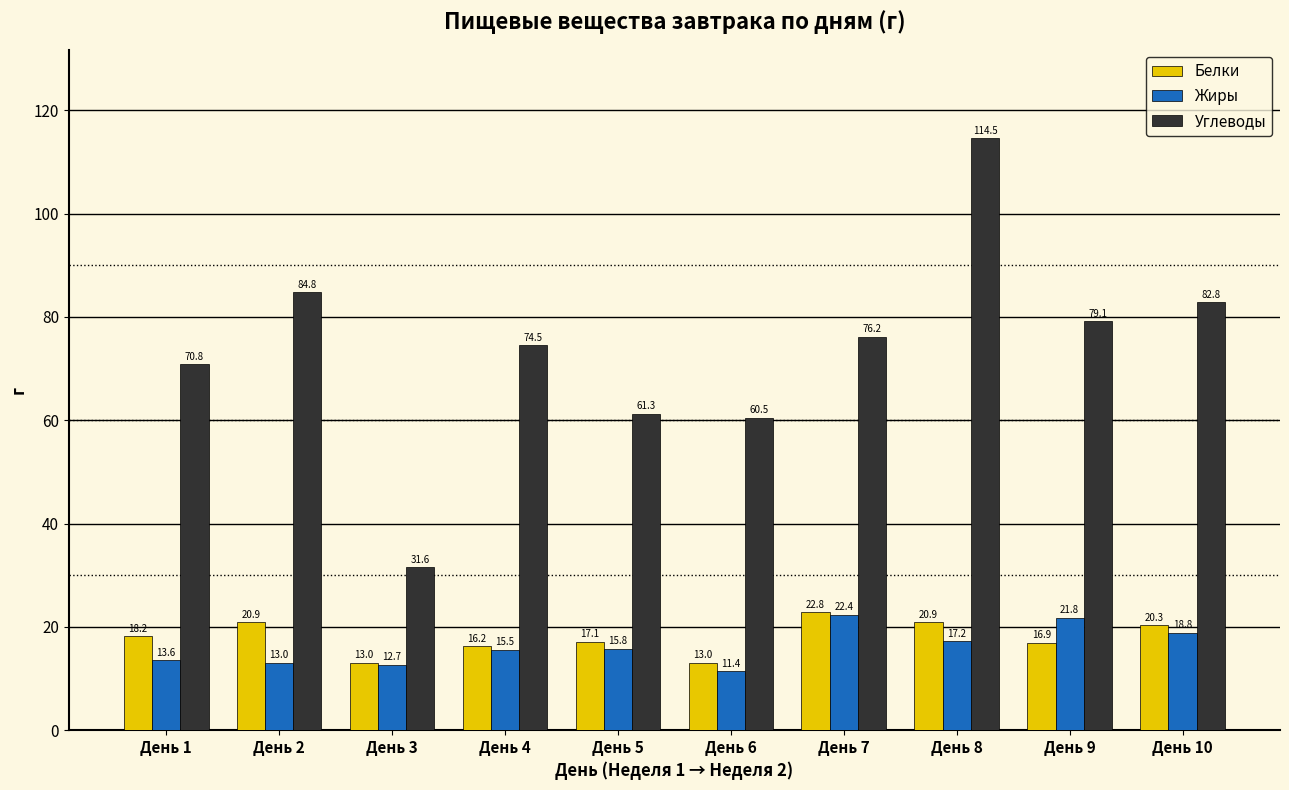

How many data points does each series have?

10